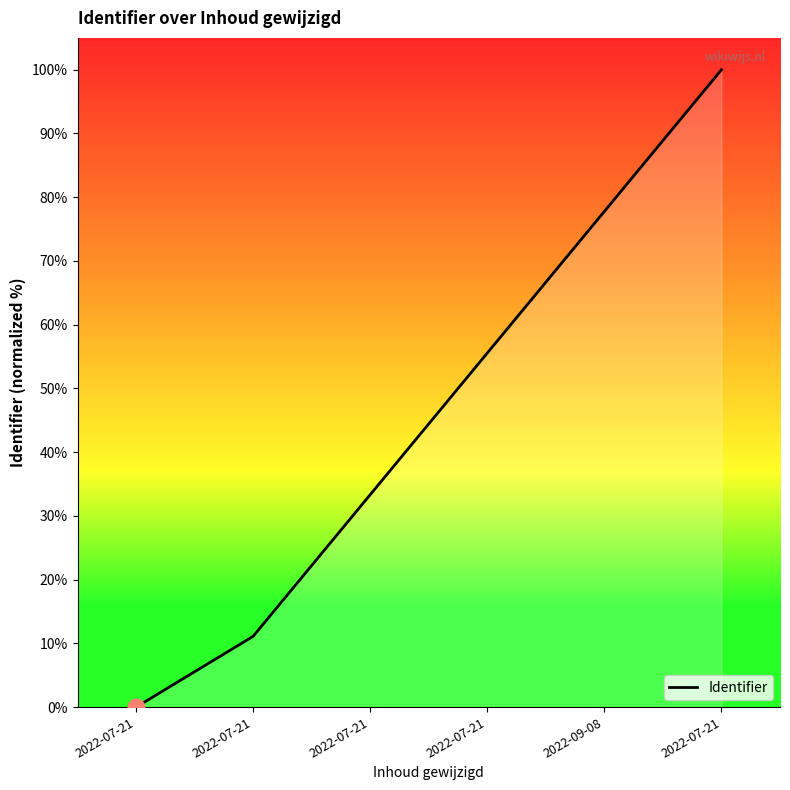

How many lines are shown in the chart?

1